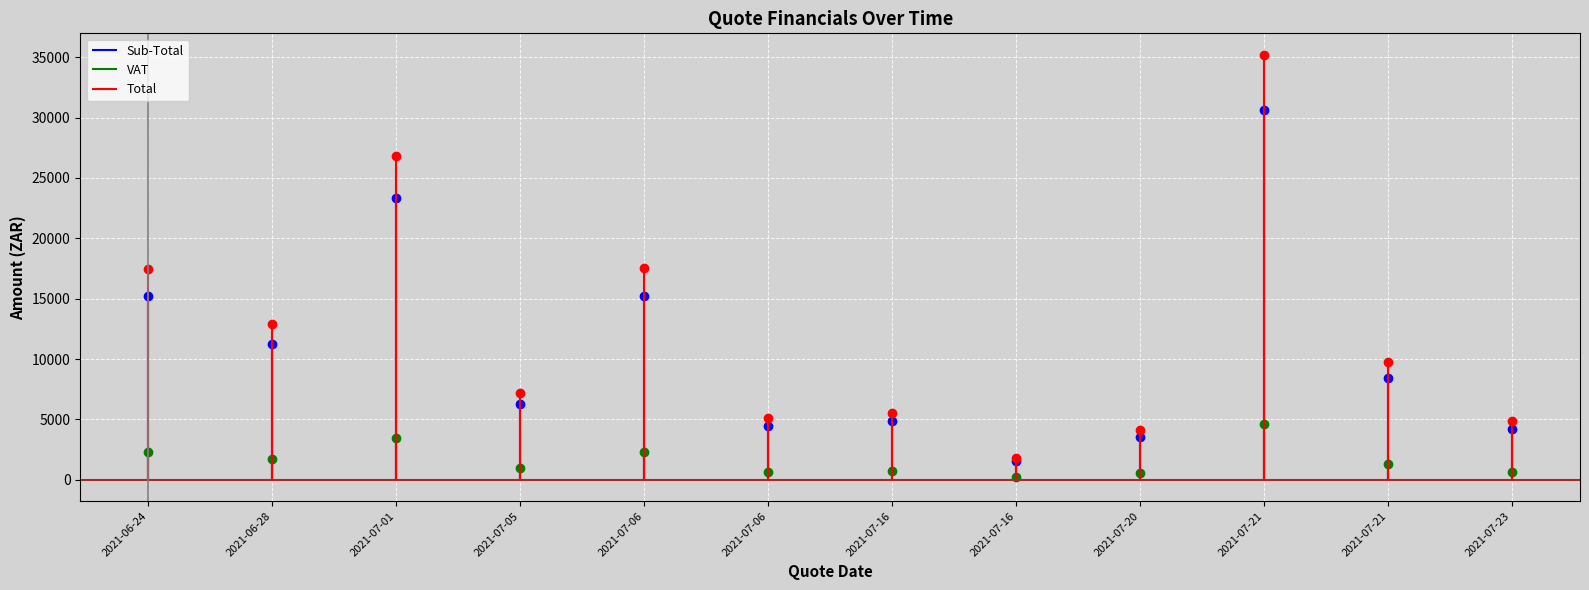

At which category does Total reach its first local valley?

2021-06-28